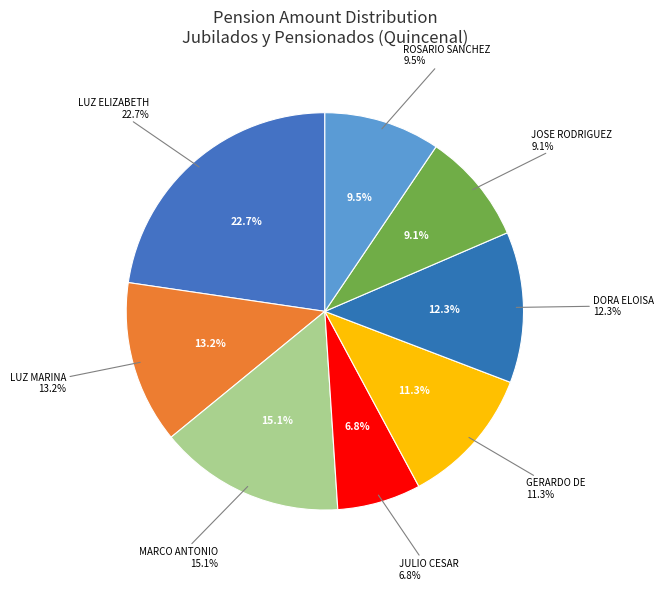

Combined, do JOSE RODRIGUEZ and DORA ELOISA NAJERA account for over 50%?

No